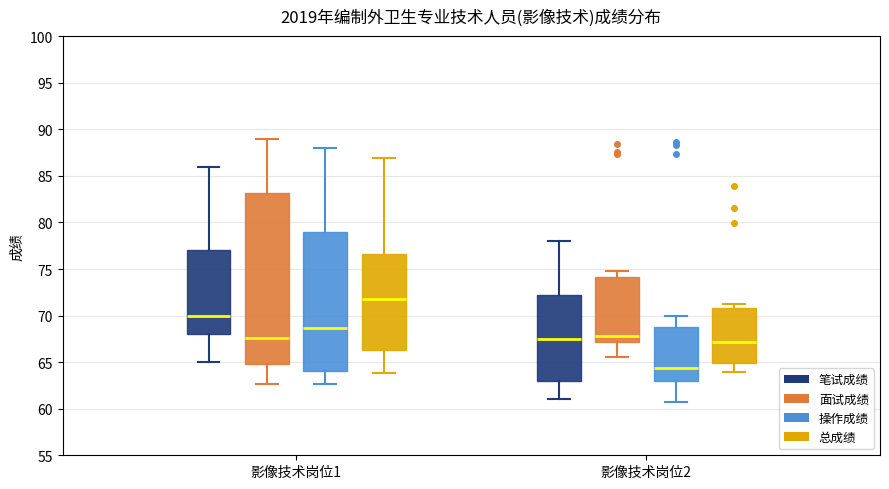

Comparing the boxes themselves (not the whiskers), which one is the tallest?

影像技术岗位1 (面试成绩)